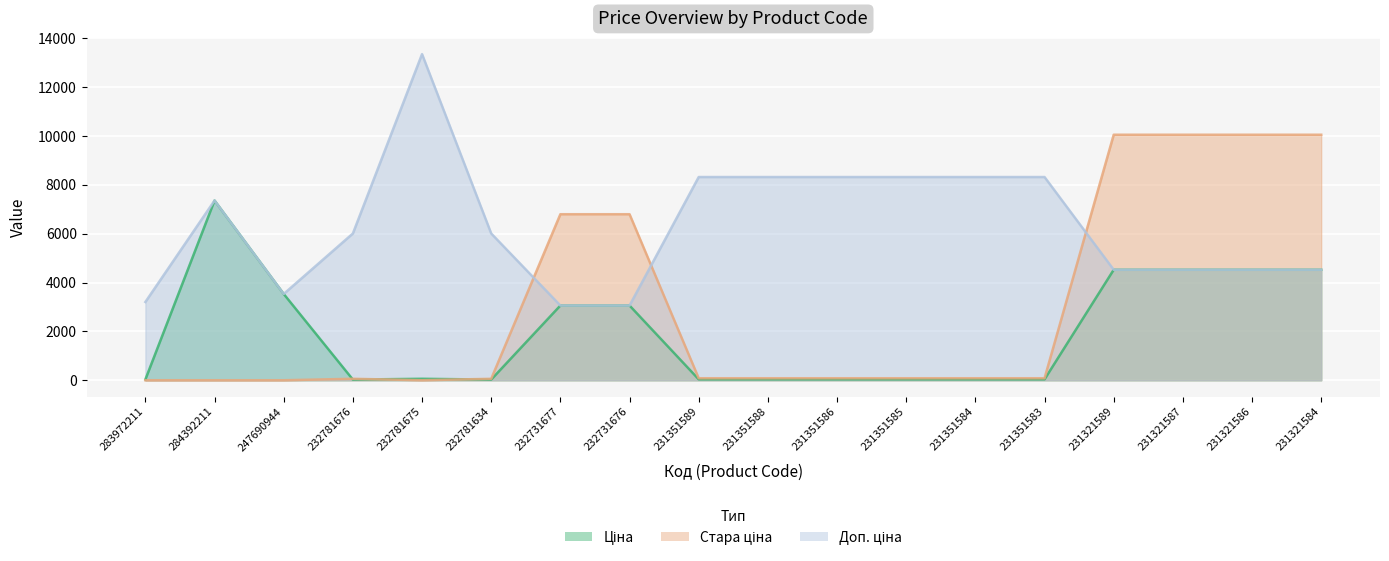

What is the difference between the maximum and minimum values in the Стара ціна series?

10054.8